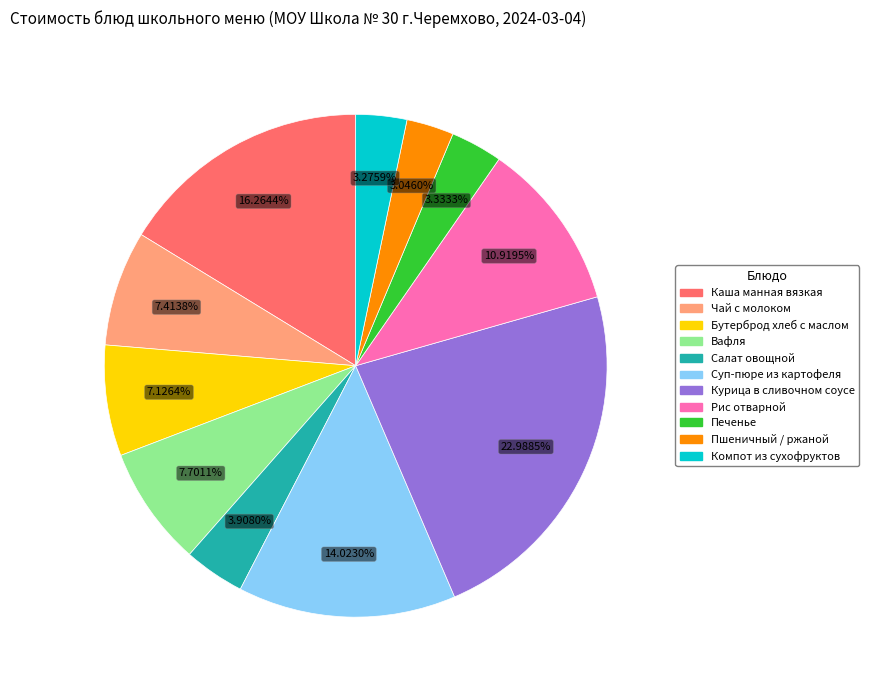

What is the ratio of the value at Печенье to the value at Бутерброд хлеб с маслом?

0.5